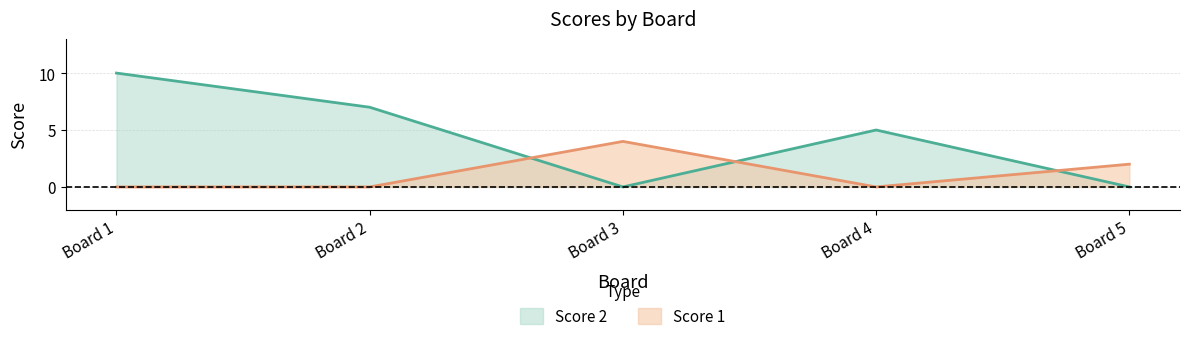

Between Board 2 and Board 3, which series saw the biggest shift?

Score 2